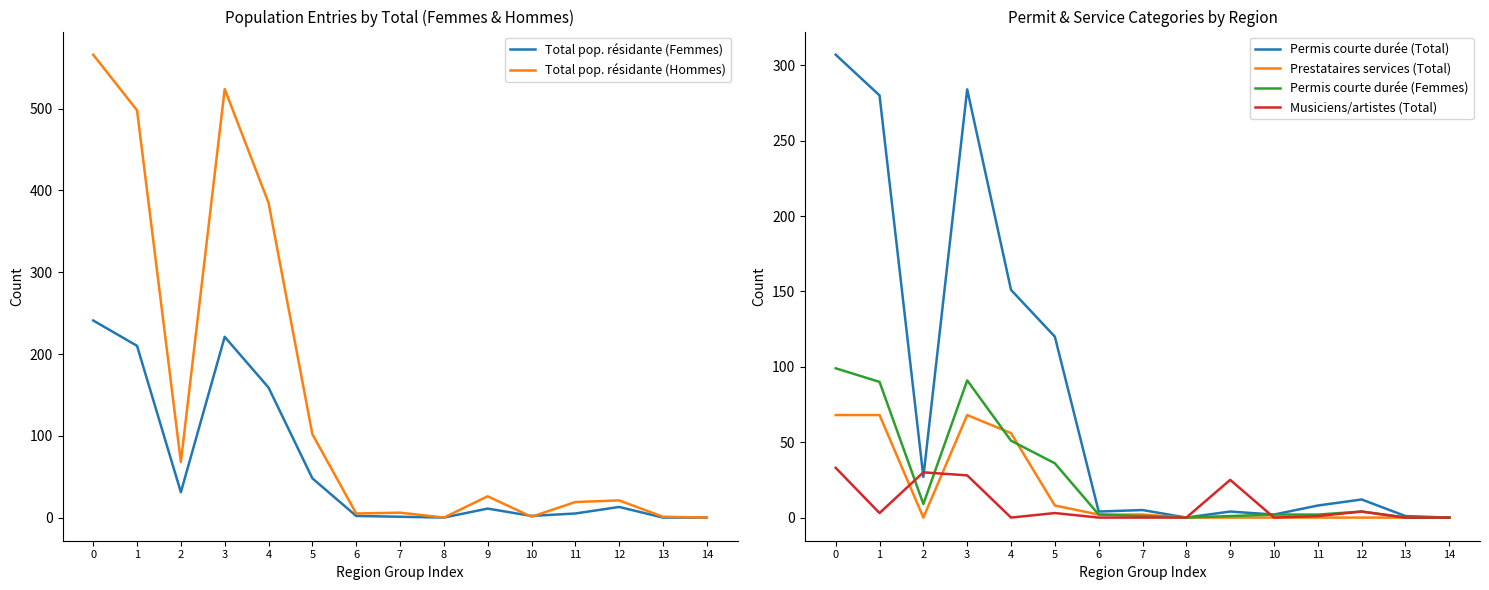

Which category has the lowest value across all series?

8